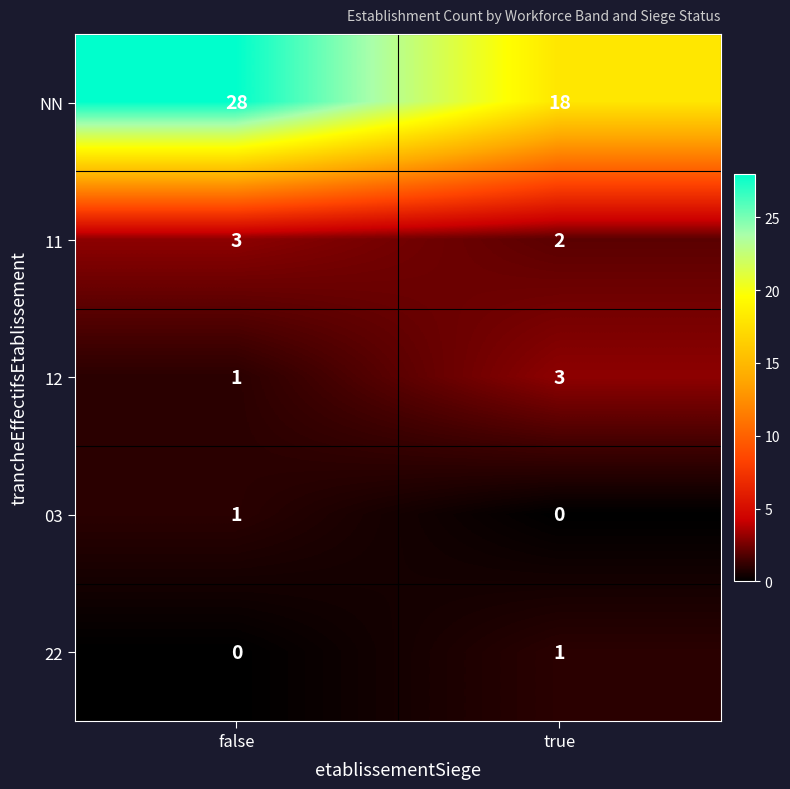

How many data points does each series have?

2